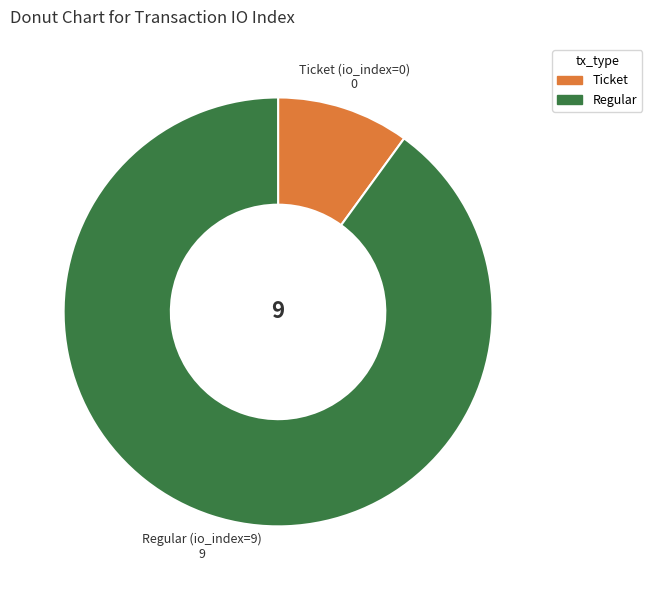

Which category has the biggest portion of the pie?

Regular